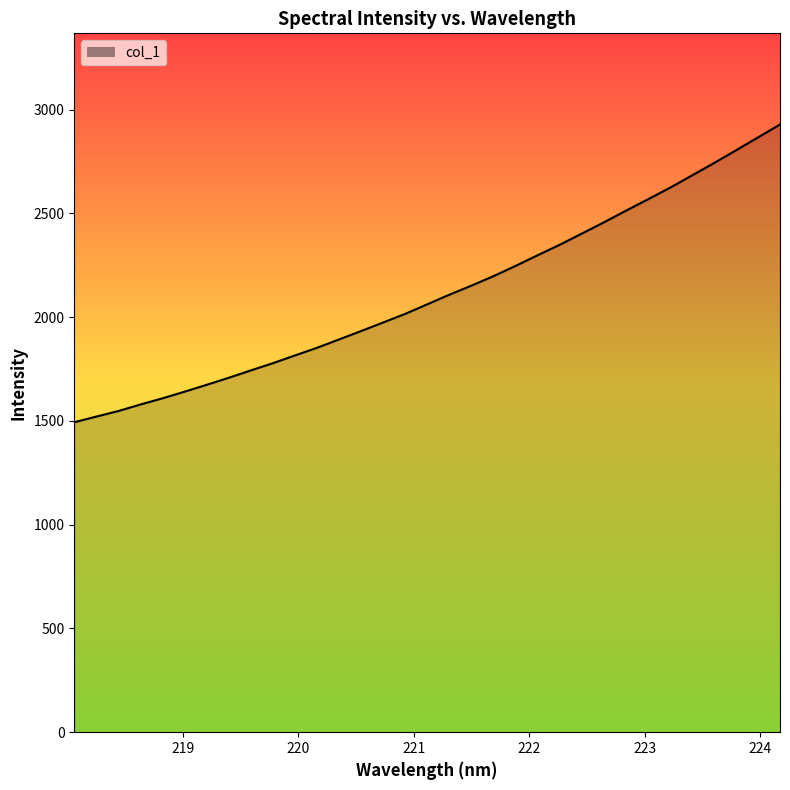

What is the minimum value shown in the chart?

1493.2